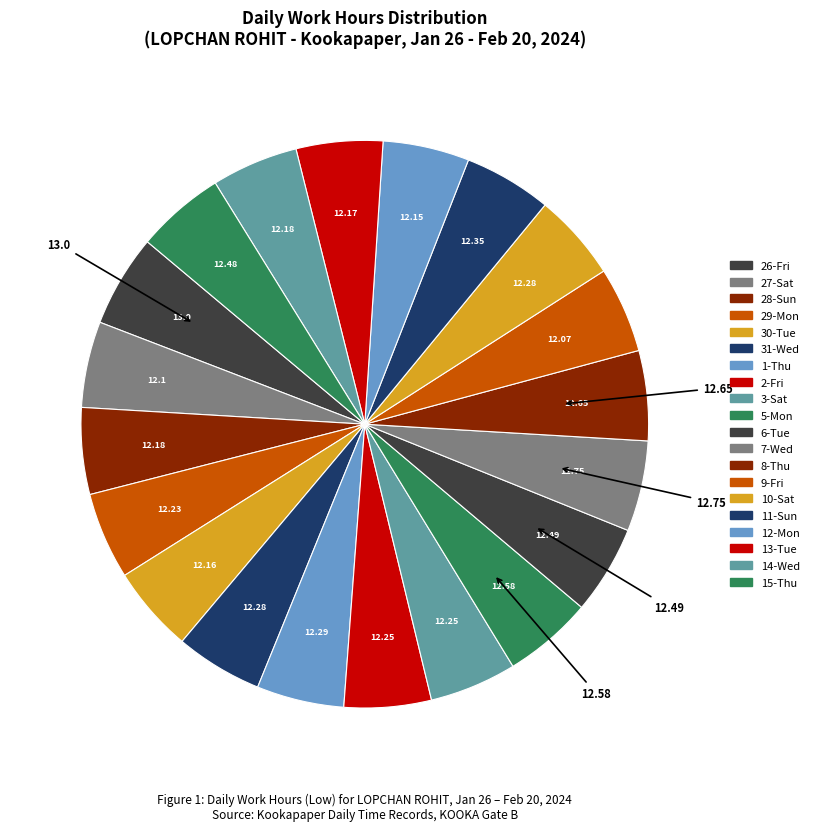

How many slices are in this pie chart?

20